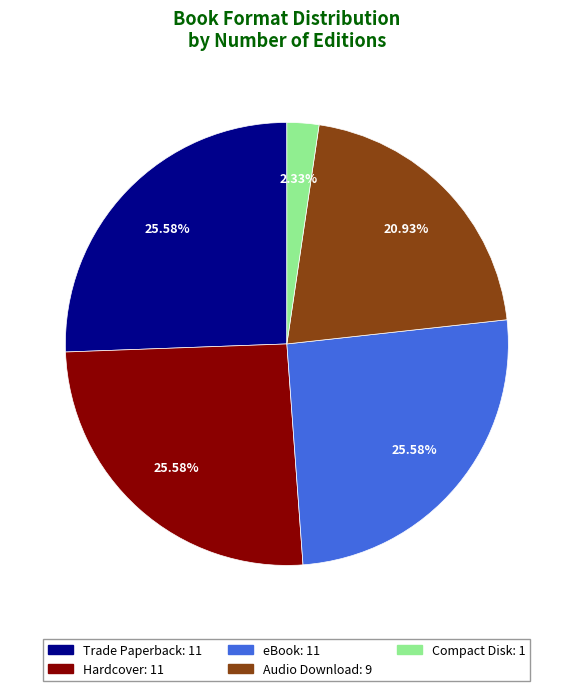

Combined, do Audio Download and Compact Disk account for over 50%?

No